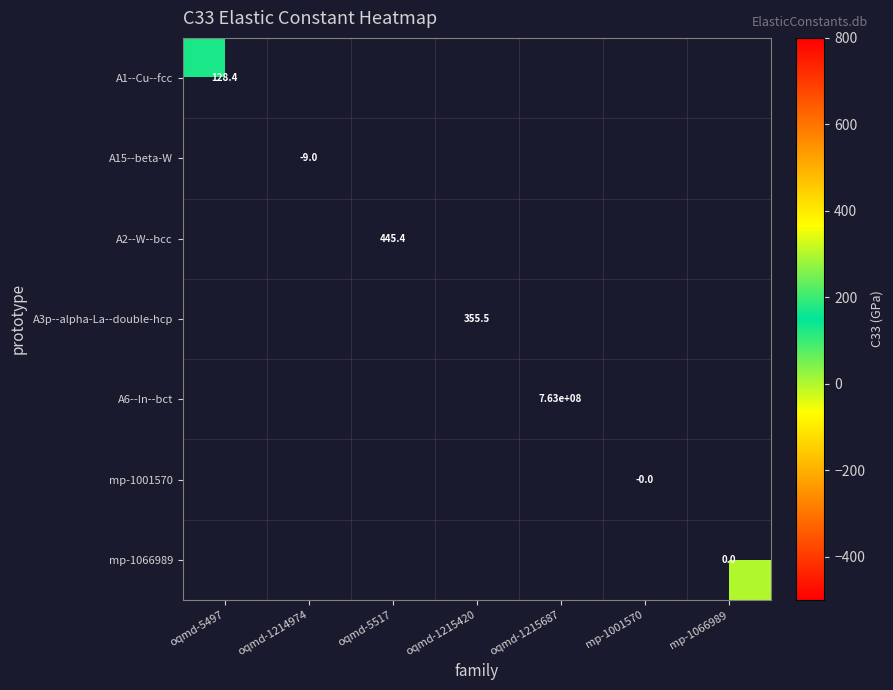

Read the A1--Cu--fcc value at oqmd-5497.

128.4